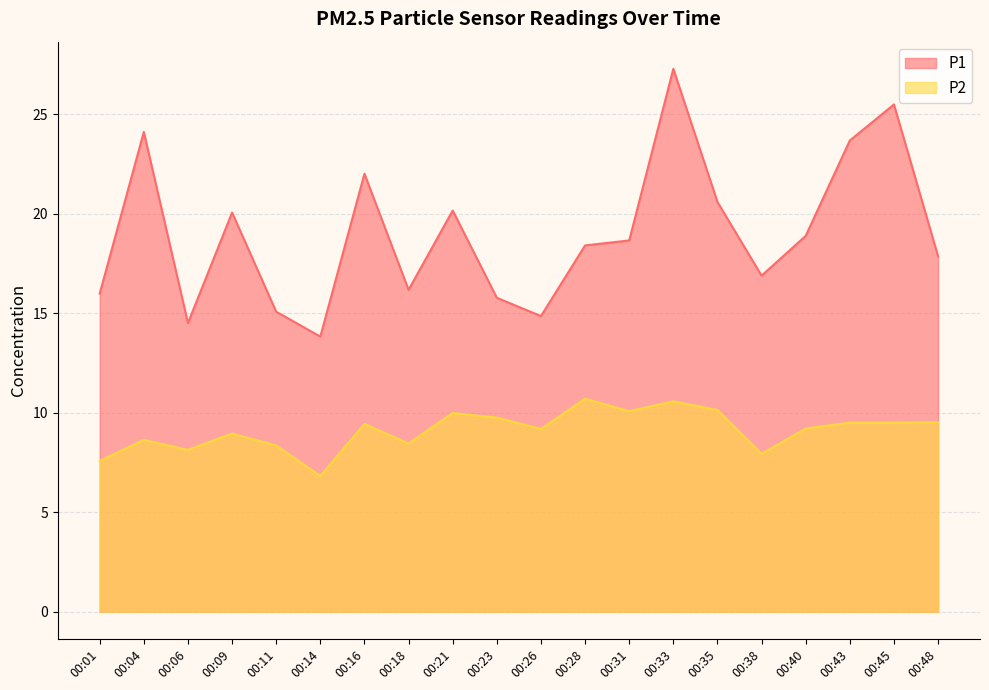

What is the sum of all P2 values?

182.4